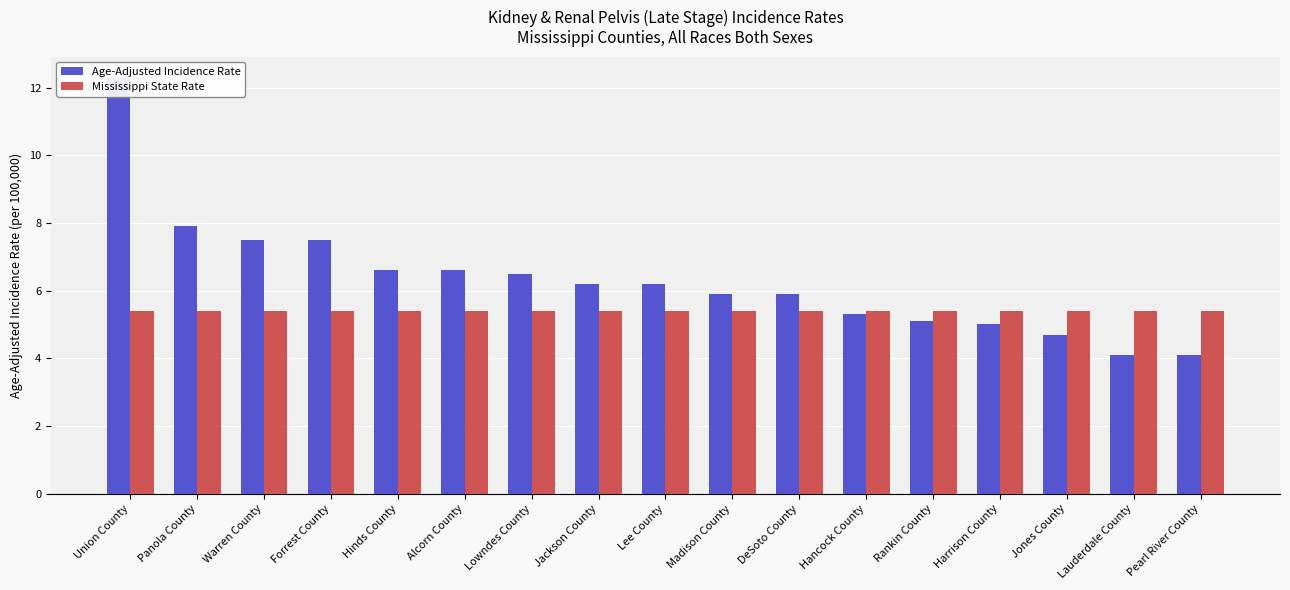

Which series has the largest range (max minus min)?

Age-Adjusted Incidence Rate